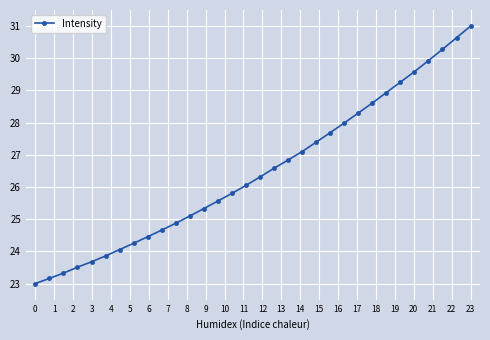

What is the value of the 23rd point from the left?

28.0